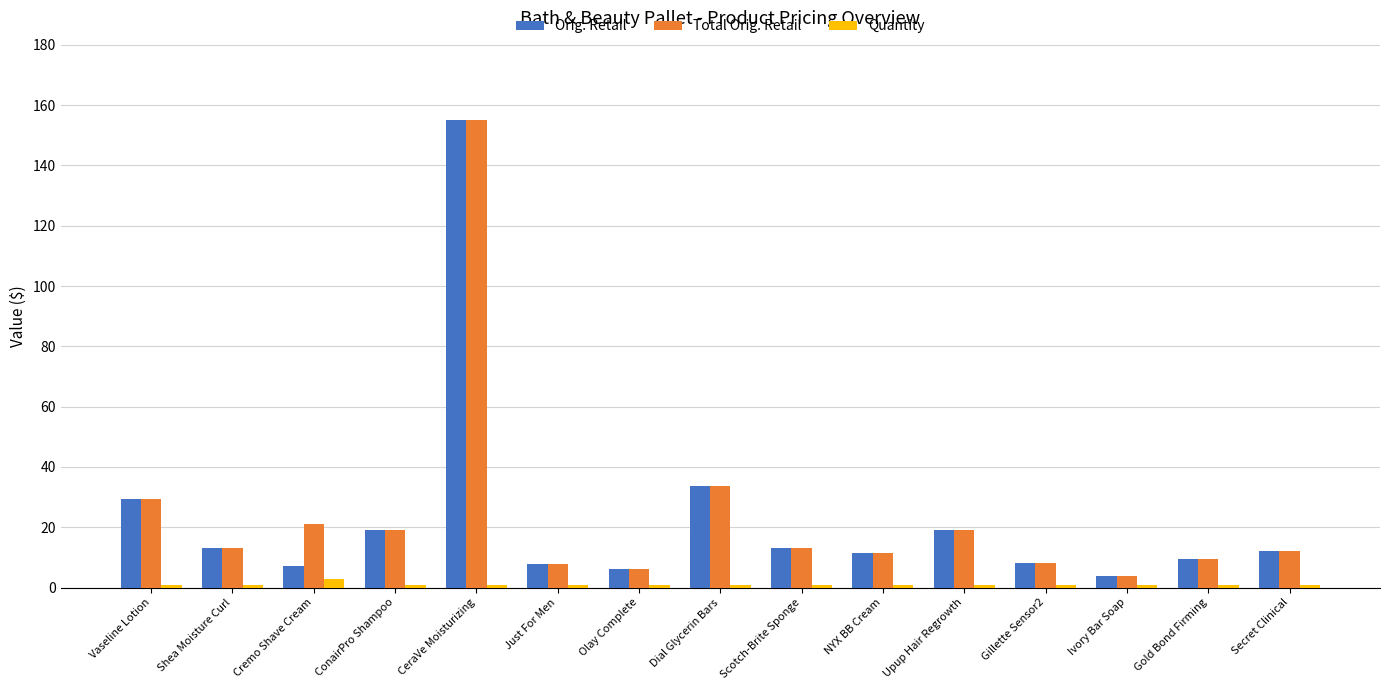

How many bars are there in total?

45